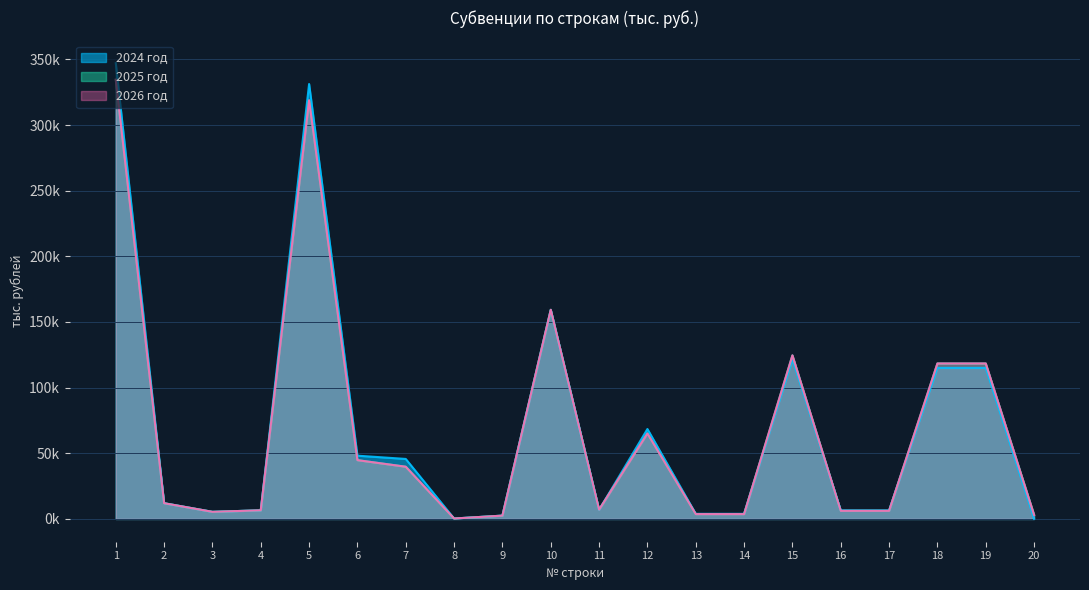

Does the chart display data point markers on the line(s)?

No